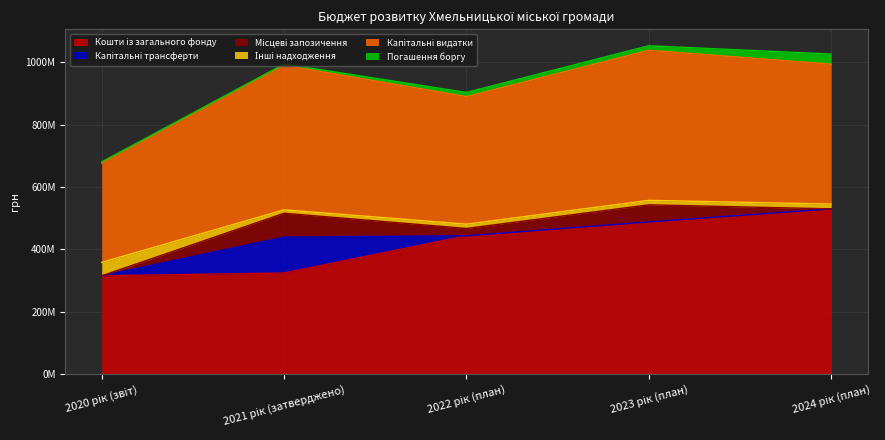

What is the difference between the highest and lowest values at 2022 рік (план)?

443868232